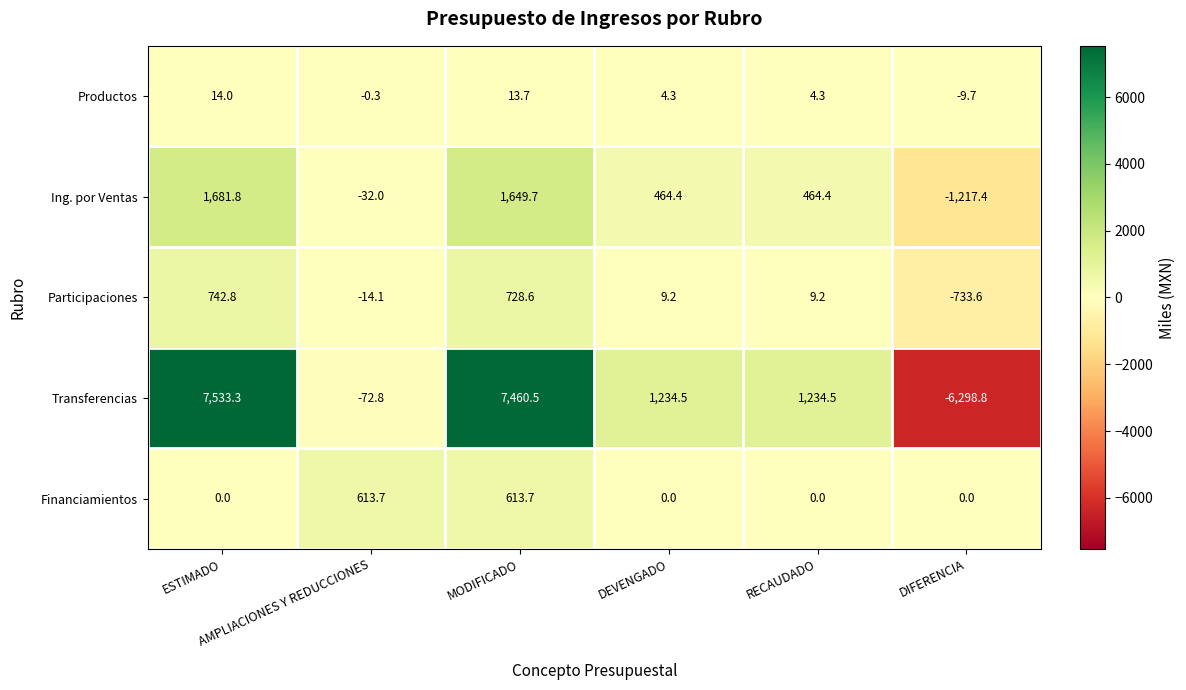

At which category is the sum across all series the highest?

MODIFICADO